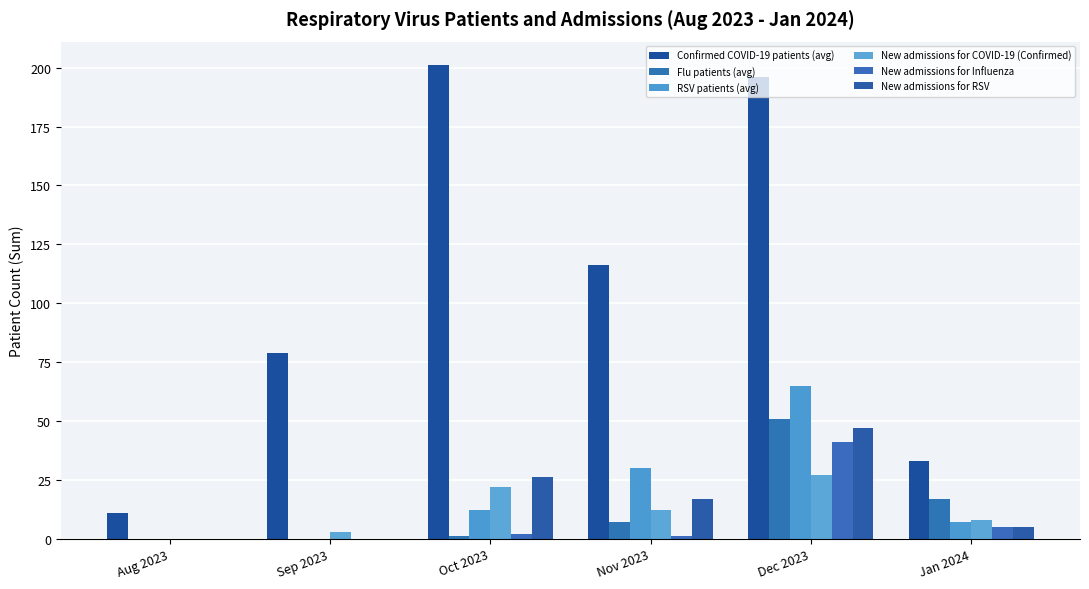

Reading left to right, what are all the values shown in this chart?

Confirmed COVID-19 patients (avg): Aug 2023=11	Sep 2023=79	Oct 2023=201	Nov 2023=116	Dec 2023=196	Jan 2024=33
Flu patients (avg): Aug 2023=0	Sep 2023=0	Oct 2023=1	Nov 2023=7	Dec 2023=51	Jan 2024=17
RSV patients (avg): Aug 2023=0	Sep 2023=0	Oct 2023=12	Nov 2023=30	Dec 2023=65	Jan 2024=7
New admissions for COVID-19 (Confirmed): Aug 2023=0	Sep 2023=3	Oct 2023=22	Nov 2023=12	Dec 2023=27	Jan 2024=8
New admissions for Influenza: Aug 2023=0	Sep 2023=0	Oct 2023=2	Nov 2023=1	Dec 2023=41	Jan 2024=5
New admissions for RSV: Aug 2023=0	Sep 2023=0	Oct 2023=26	Nov 2023=17	Dec 2023=47	Jan 2024=5